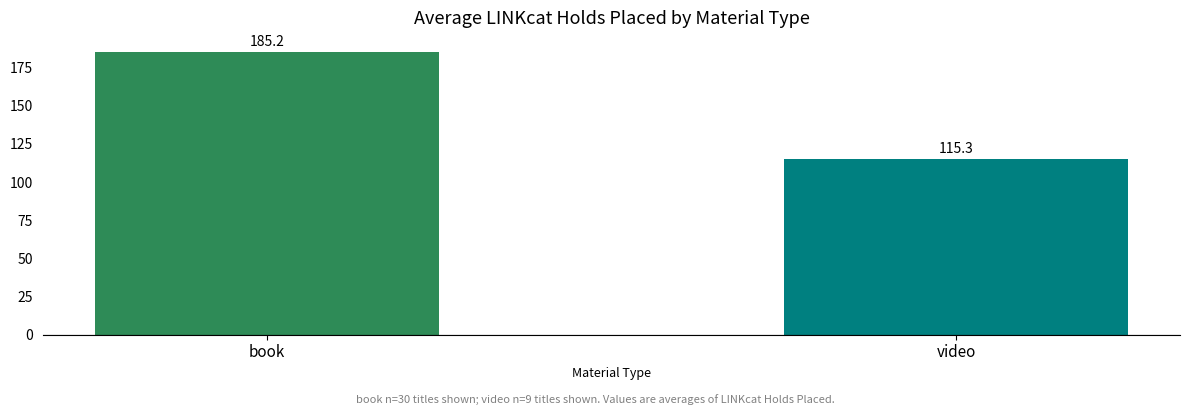

Which has a higher value, book or video?

book